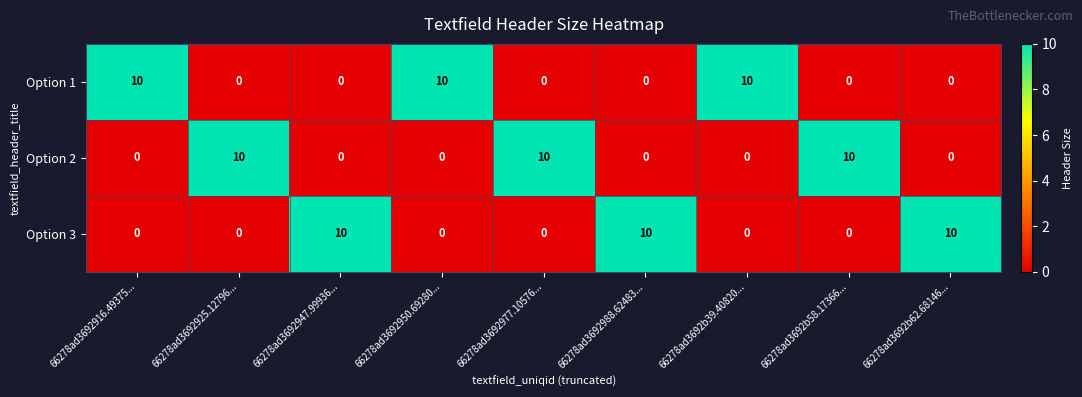

Read the Option 3 value at 66278ad3692988.62483....

10